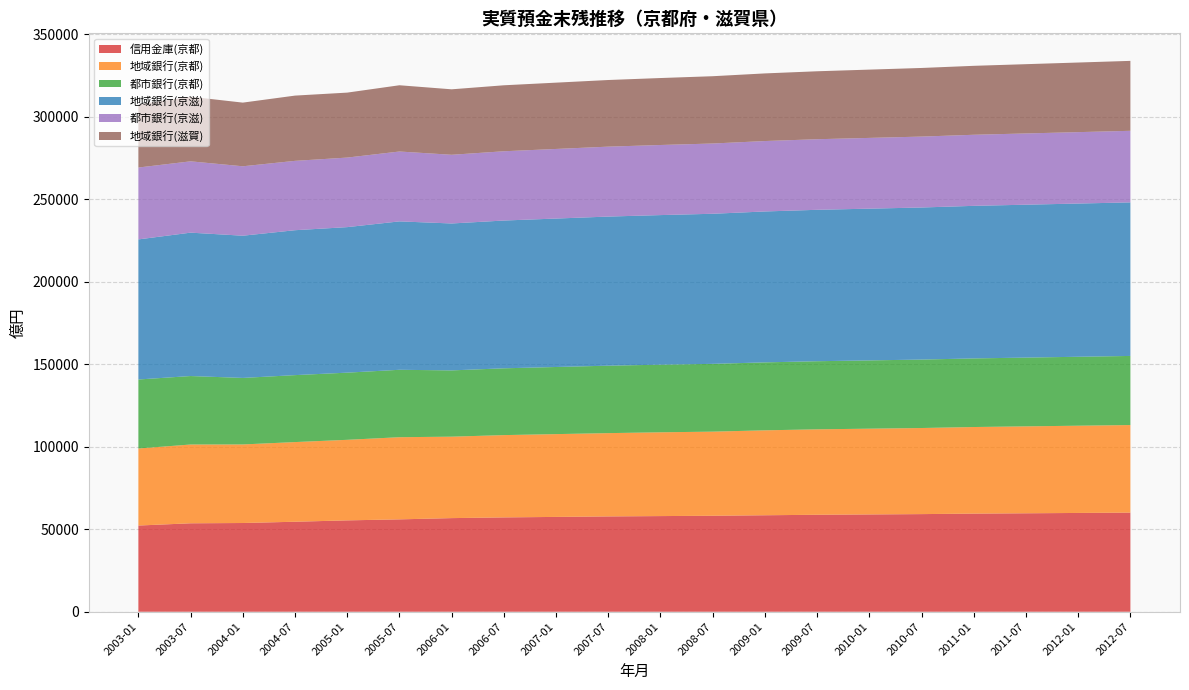

Reading left to right, transcribe all the data shown in this chart.

信用金庫(京都): 2003-01=52269	2003-07=53632	2004-01=53803	2004-07=54575	2005-01=55400	2005-07=56012	2006-01=56770	2006-07=57200	2007-01=57500	2007-07=57800	2008-01=58000	2008-07=58200	2009-01=58500	2009-07=58800	2010-01=59000	2010-07=59200	2011-01=59500	2011-07=59700	2012-01=59900	2012-07=60100
地域銀行(京都): 2003-01=46714	2003-07=47767	2004-01=47634	2004-07=48298	2005-01=48841	2005-07=49813	2006-01=49384	2006-07=49900	2007-01=50200	2007-07=50500	2008-01=50800	2008-07=51000	2009-01=51500	2009-07=51800	2010-01=52000	2010-07=52200	2011-01=52500	2011-07=52700	2012-01=52900	2012-07=53100
都市銀行(京都): 2003-01=41836	2003-07=41518	2004-01=40333	2004-07=40598	2005-01=40734	2005-07=40879	2006-01=40183	2006-07=40500	2007-01=40700	2007-07=40900	2008-01=41000	2008-07=41100	2009-01=41200	2009-07=41300	2010-01=41400	2010-07=41500	2011-01=41600	2011-07=41700	2012-01=41800	2012-07=41900
地域銀行(京滋): 2003-01=84934	2003-07=86935	2004-01=86226	2004-07=87859	2005-01=88226	2005-07=89979	2006-01=89078	2006-07=89600	2007-01=90000	2007-07=90400	2008-01=90700	2008-07=91000	2009-01=91500	2009-07=91800	2010-01=92000	2010-07=92200	2011-01=92500	2011-07=92700	2012-01=92900	2012-07=93100
都市銀行(京滋): 2003-01=43585	2003-07=43246	2004-01=42101	2004-07=42055	2005-01=42172	2005-07=42369	2006-01=41651	2006-07=42000	2007-01=42200	2007-07=42400	2008-01=42500	2008-07=42600	2009-01=42700	2009-07=42800	2010-01=42900	2010-07=43000	2011-01=43100	2011-07=43200	2012-01=43300	2012-07=43400
地域銀行(滋賀): 2003-01=38220	2003-07=39168	2004-01=38592	2004-07=39562	2005-01=39385	2005-07=40167	2006-01=39694	2006-07=40000	2007-01=40200	2007-07=40400	2008-01=40600	2008-07=40800	2009-01=41000	2009-07=41200	2010-01=41400	2010-07=41600	2011-01=41800	2011-07=42000	2012-01=42200	2012-07=42400